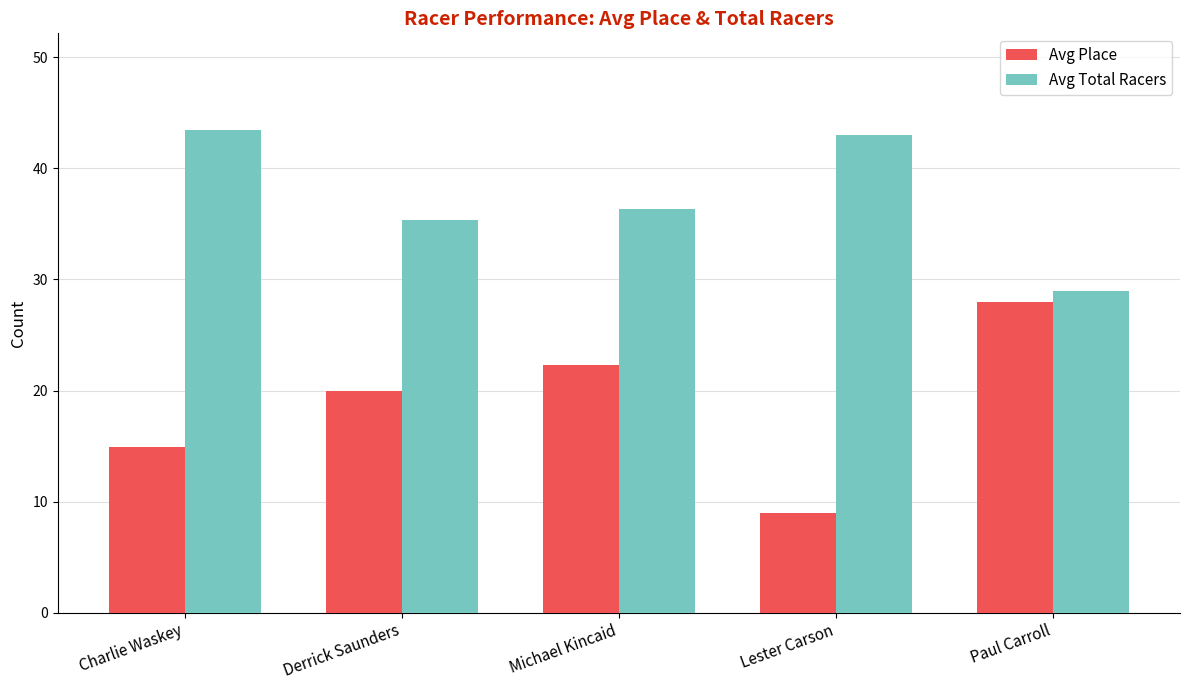

Is it true that Avg Total Racers equals 11.6 at Derrick Saunders?

False